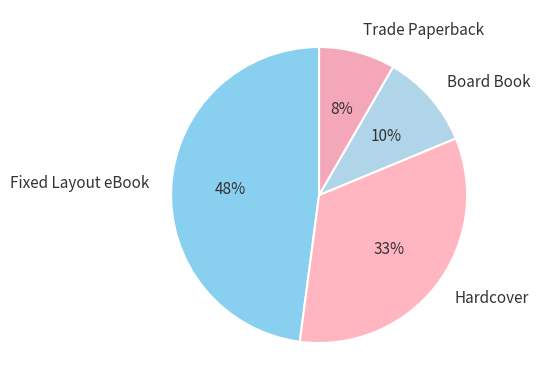

Rank the categories by value from lowest to highest.

Trade Paperback, Board Book, Hardcover, Fixed Layout eBook